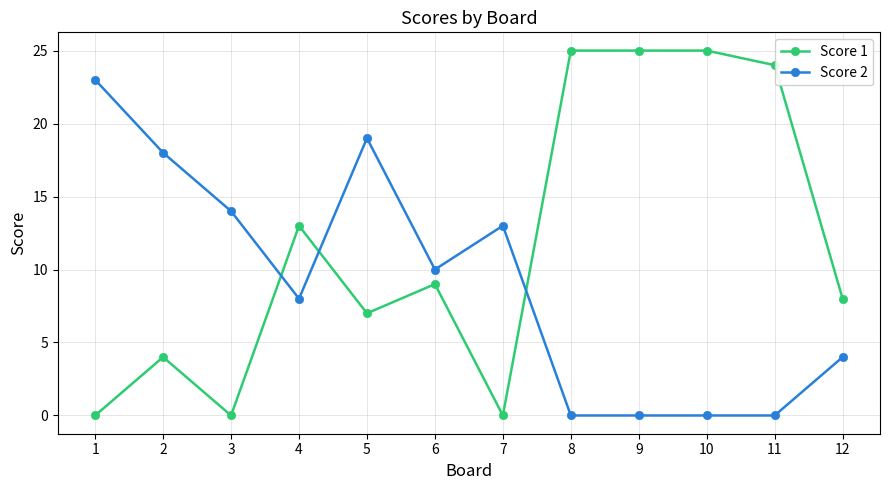

True or false: Score 1 has a value of 7 at 8.

False